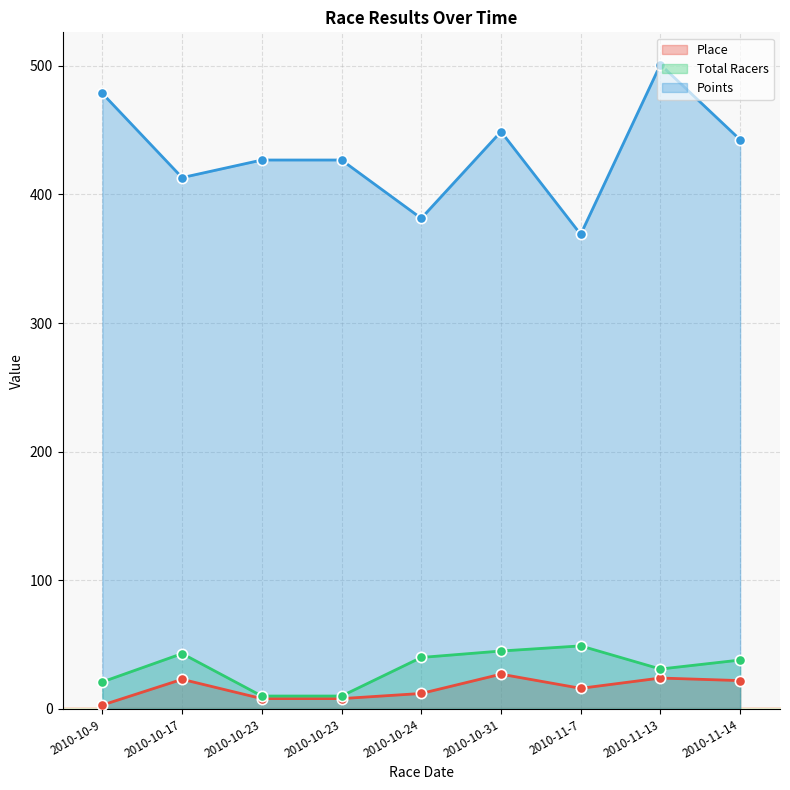

Which series has the largest total across all categories?

Points